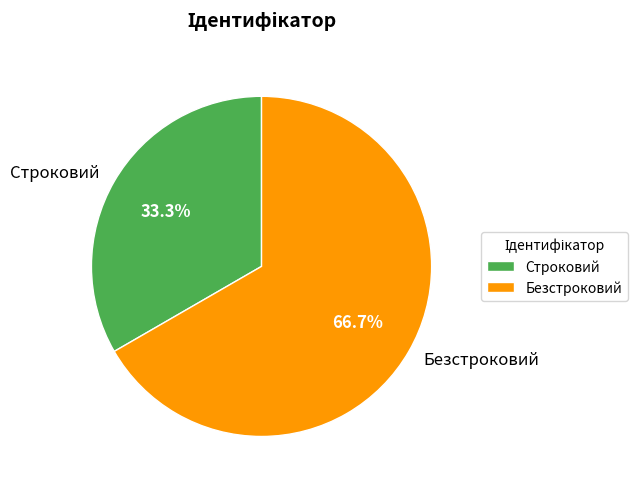

What is the smallest slice in the pie chart?

Строковий